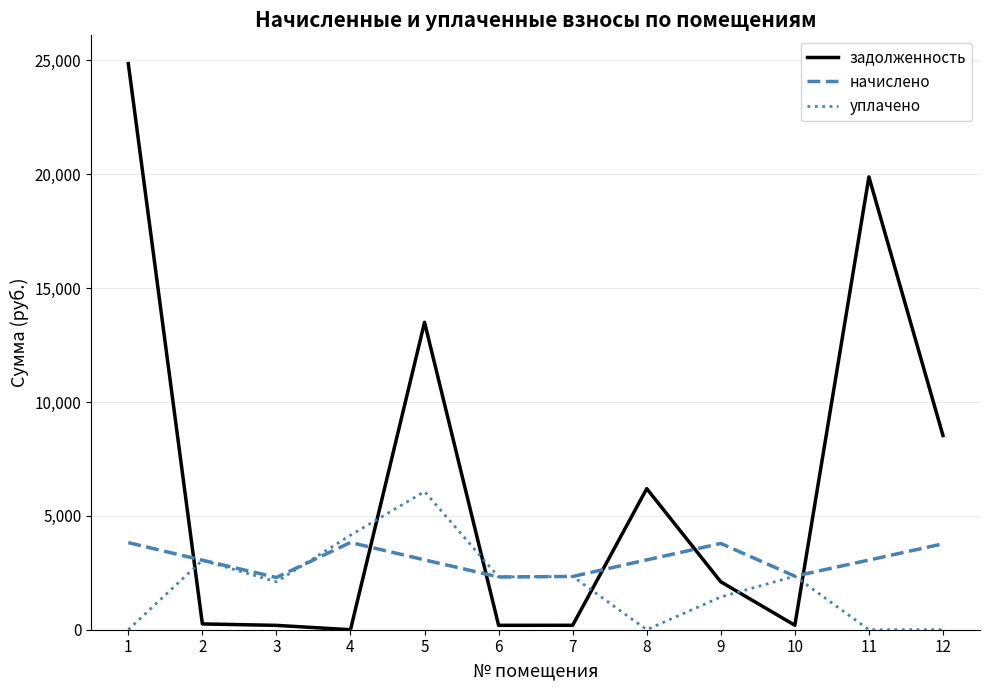

What is the highest value of the задолженность series?

24858.0